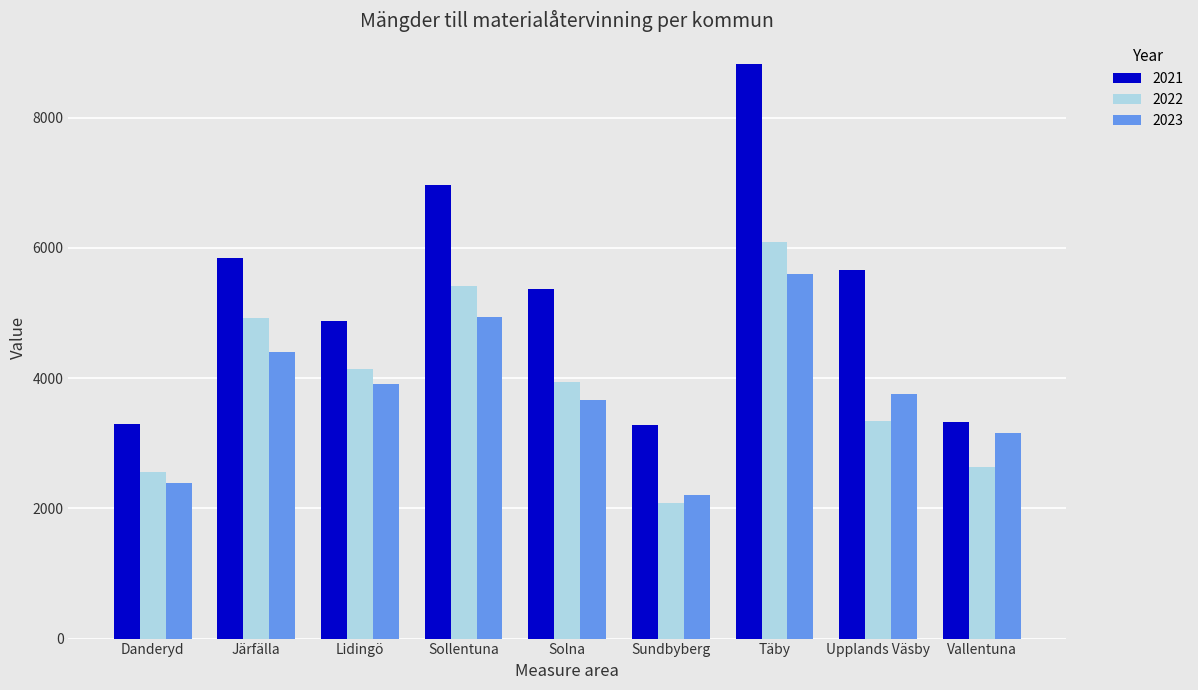

Which series has the widest spread of values?

2021